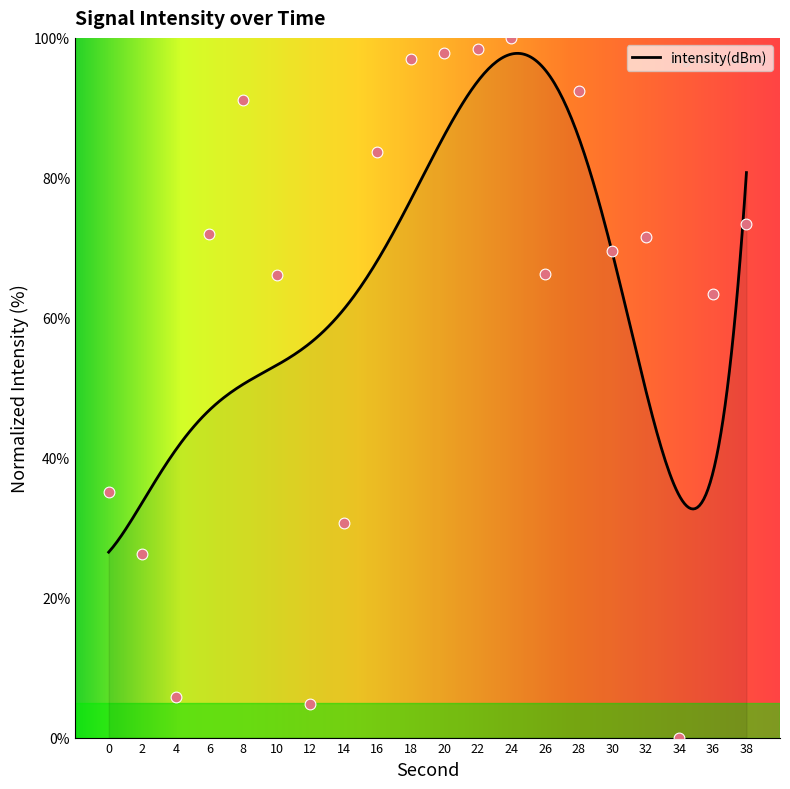

Between 0 and 8, which is larger?

8